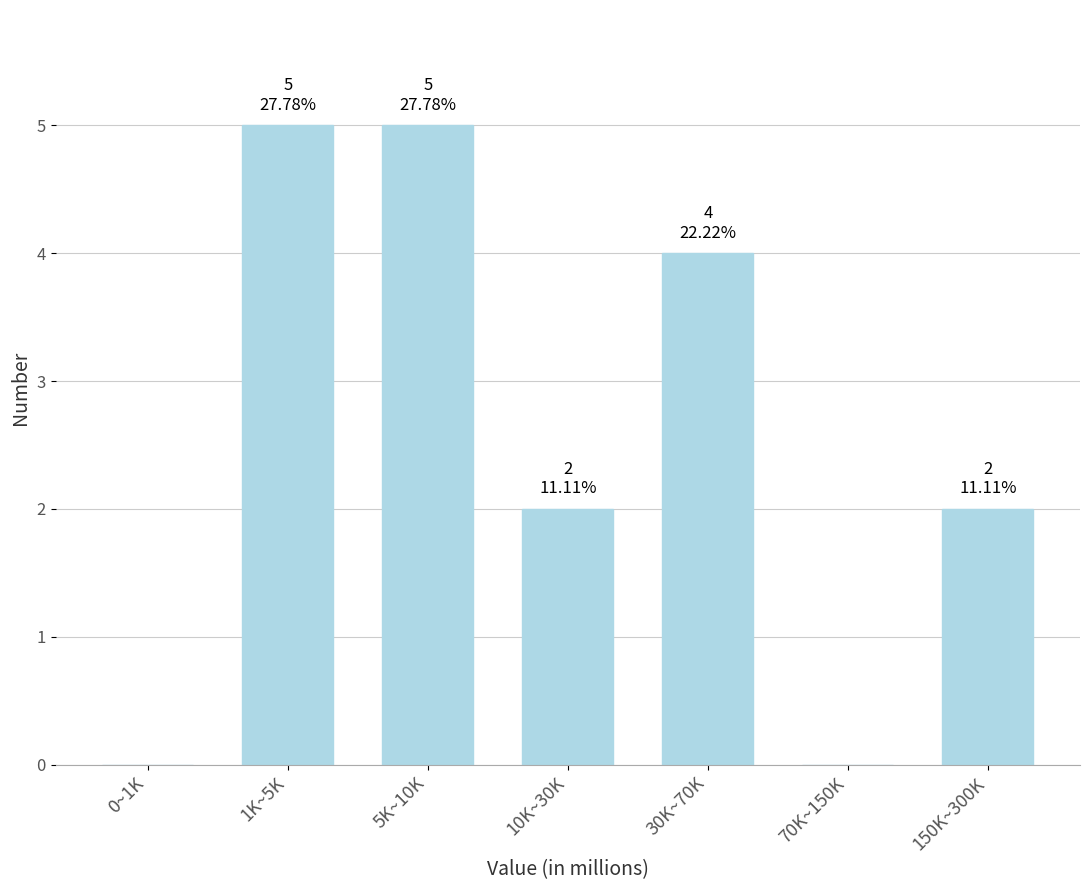

Reading left to right, extract all data points from this chart.

0~1K=0	1K~5K=5	5K~10K=5	10K~30K=2	30K~70K=4	70K~150K=0	150K~300K=2